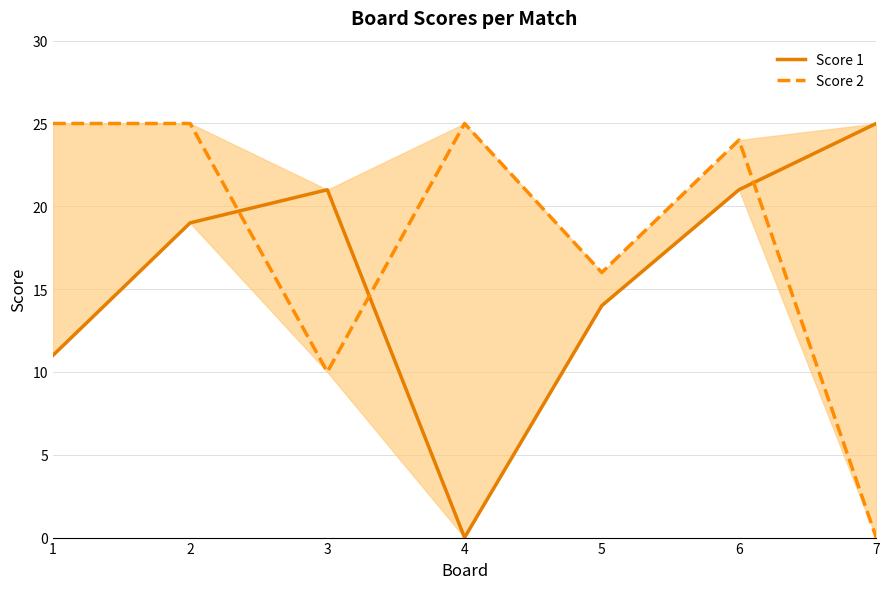

How many values in the Score 1 series are below 19?

3